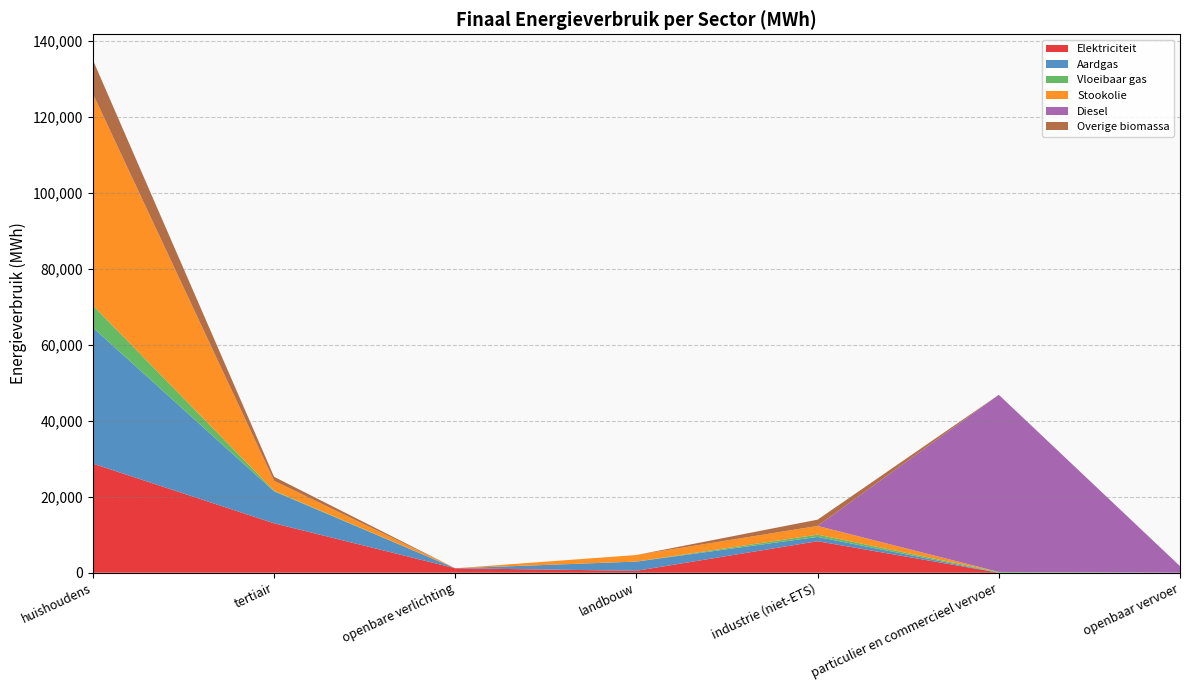

Reading right to left, transcribe all the data shown in this chart.

Elektriciteit: openbaar vervoer=0.0	particulier en commercieel vervoer=3.3	industrie (niet-ETS)=8290.8	landbouw=500.7	openbare verlichting=1165.0	tertiair=13009.5	huishoudens=28728.8
Aardgas: openbaar vervoer=0.0	particulier en commercieel vervoer=6.3	industrie (niet-ETS)=1138.3	landbouw=2427.8	openbare verlichting=0.0	tertiair=8429.0	huishoudens=35827.2
Vloeibaar gas: openbaar vervoer=0.0	particulier en commercieel vervoer=189.2	industrie (niet-ETS)=599.4	landbouw=6.3	openbare verlichting=0.0	tertiair=160.4	huishoudens=5830.2
Stookolie: openbaar vervoer=0.0	particulier en commercieel vervoer=0.0	industrie (niet-ETS)=2289.7	landbouw=1727.6	openbare verlichting=0.0	tertiair=2612.7	huishoudens=55770.2
Diesel: openbaar vervoer=1738.3	particulier en commercieel vervoer=46656.2	industrie (niet-ETS)=0.0	landbouw=0.0	openbare verlichting=0.0	tertiair=0.0	huishoudens=0.0
Overige biomassa: openbaar vervoer=0.0	particulier en commercieel vervoer=0.0	industrie (niet-ETS)=1655.3	landbouw=0.0	openbare verlichting=0.0	tertiair=1047.1	huishoudens=8898.9